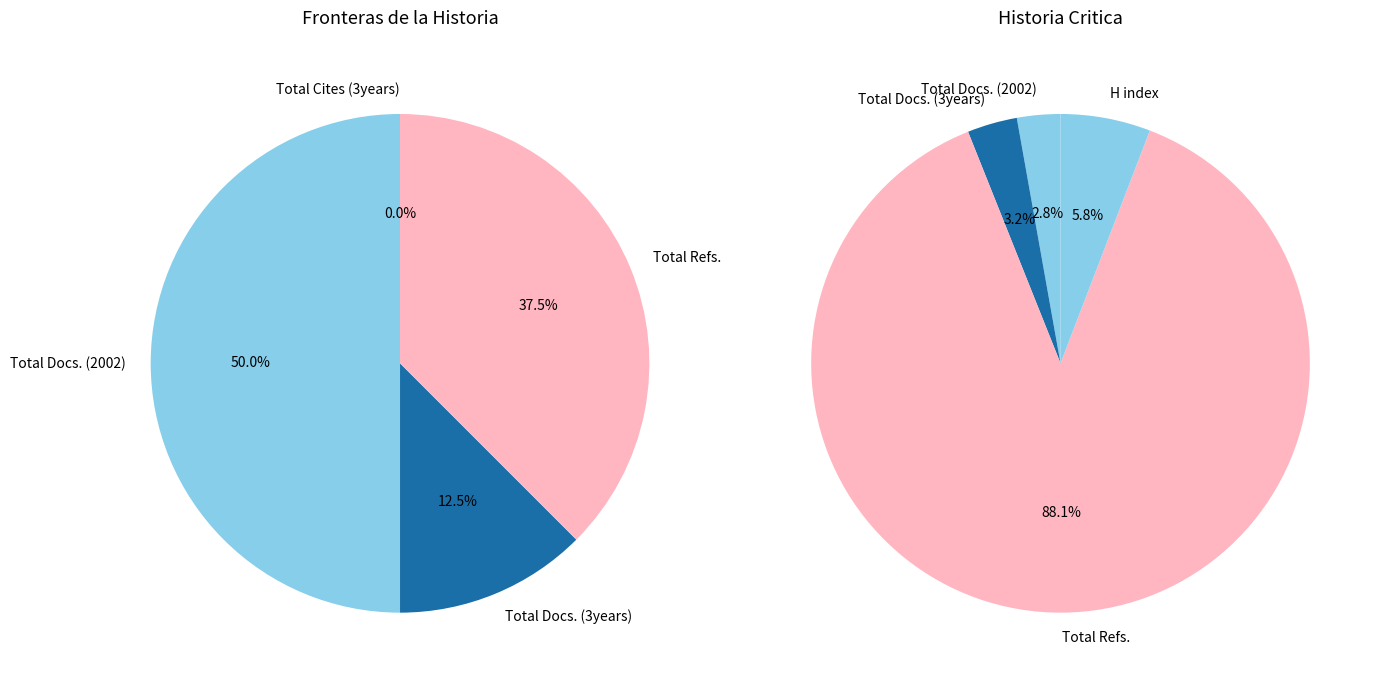

Count the number of slices in the pie.

5